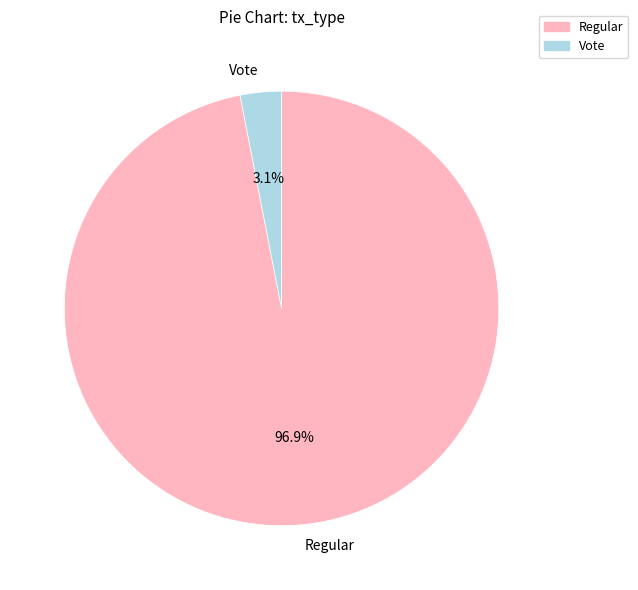

How many segments does this pie chart have?

2